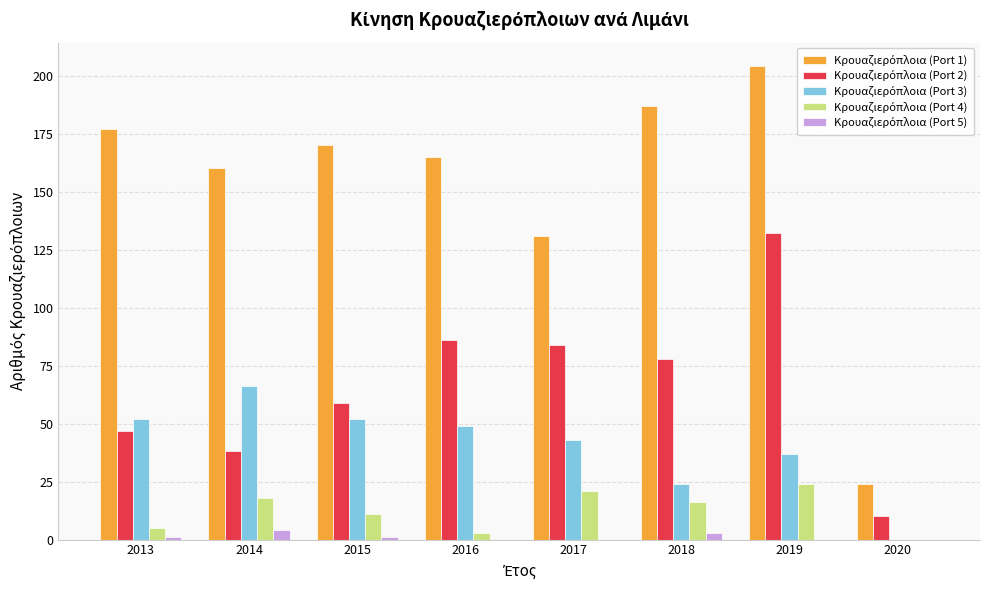

What is the total value across all series at 2020?

34